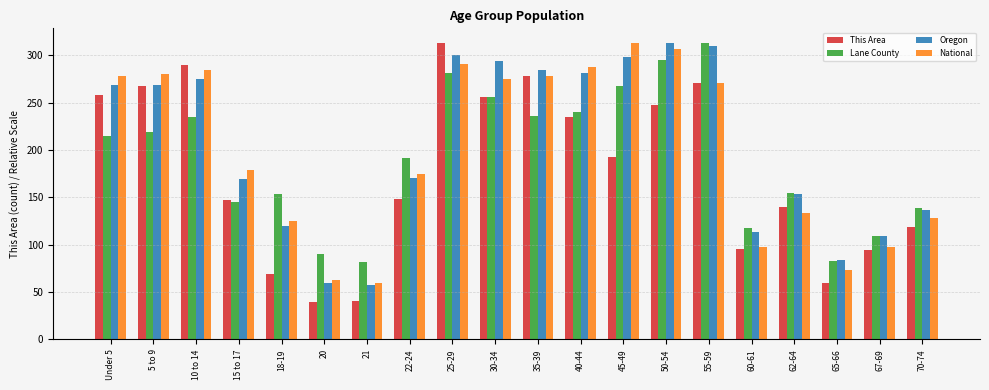

What is the difference between the maximum and second lowest values in the Oregon series?

253.5